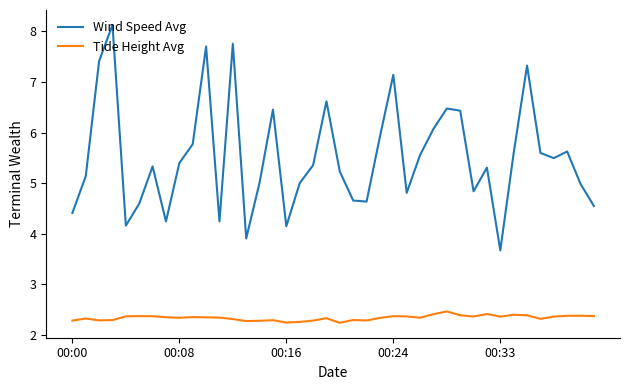

What is the difference between the maximum and minimum values in the Wind Speed Avg series?

4.5